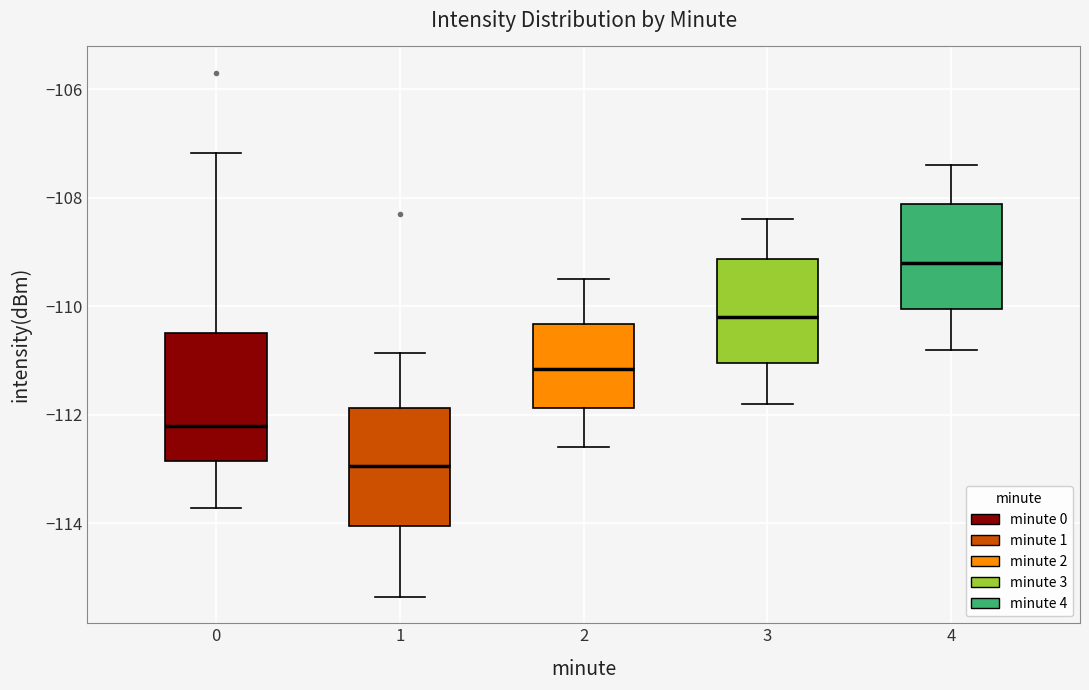

Reading left to right, read every box against the y-axis: the position of its median line, the range the box covers, and the ends of its whiskers. The values are not printed on the chart, so give them approximately, as read against the axis.

0: median -112.2, box -112.8 to -110.4, whiskers -113.8 to -107.2
1: median -113.0, box -114.0 to -111.8, whiskers -115.4 to -110.8
2: median -111.2, box -111.8 to -110.4, whiskers -112.6 to -109.4
3: median -110.2, box -111.0 to -109.2, whiskers -111.8 to -108.4
4: median -109.2, box -110.0 to -108.2, whiskers -110.8 to -107.4